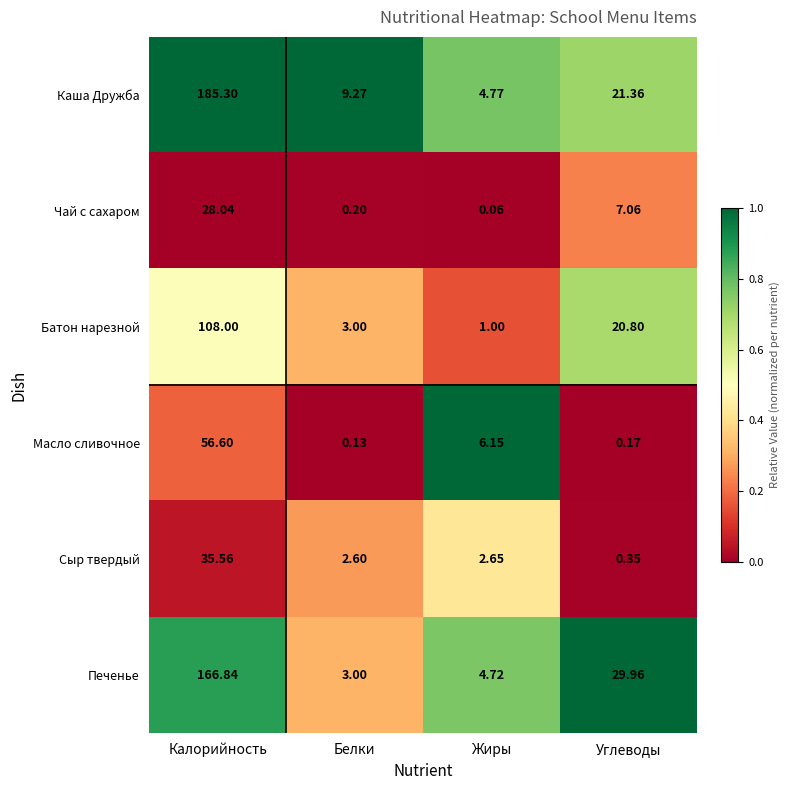

List the labels in order of Батон нарезной value, smallest first.

Жиры, Белки, Углеводы, Калорийность